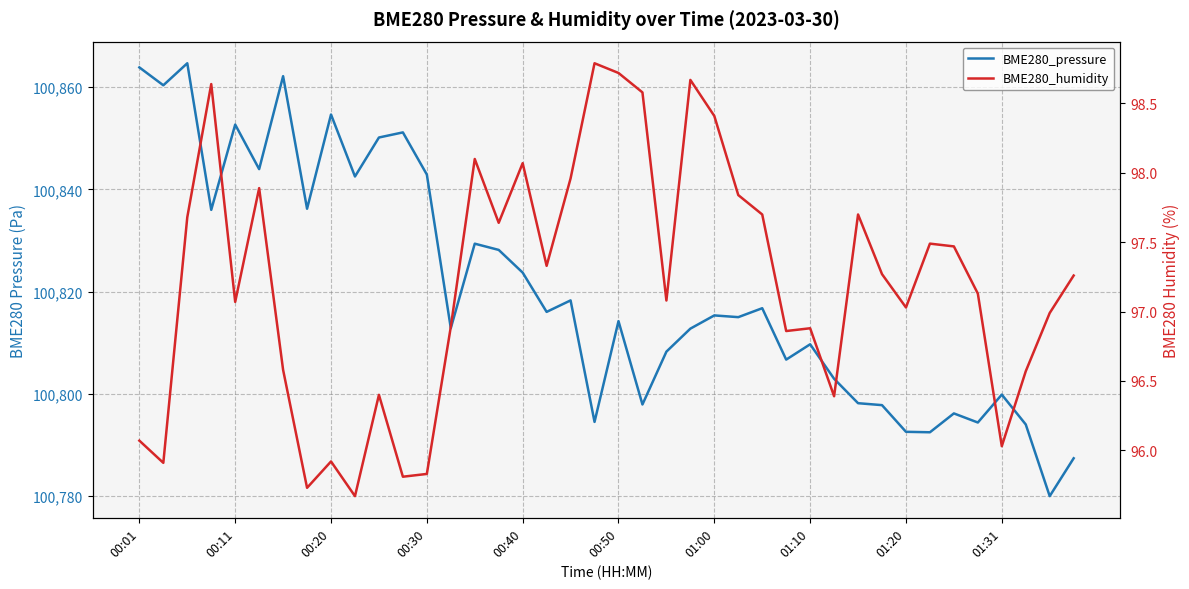

Which category has the lowest value across all series?

01:31